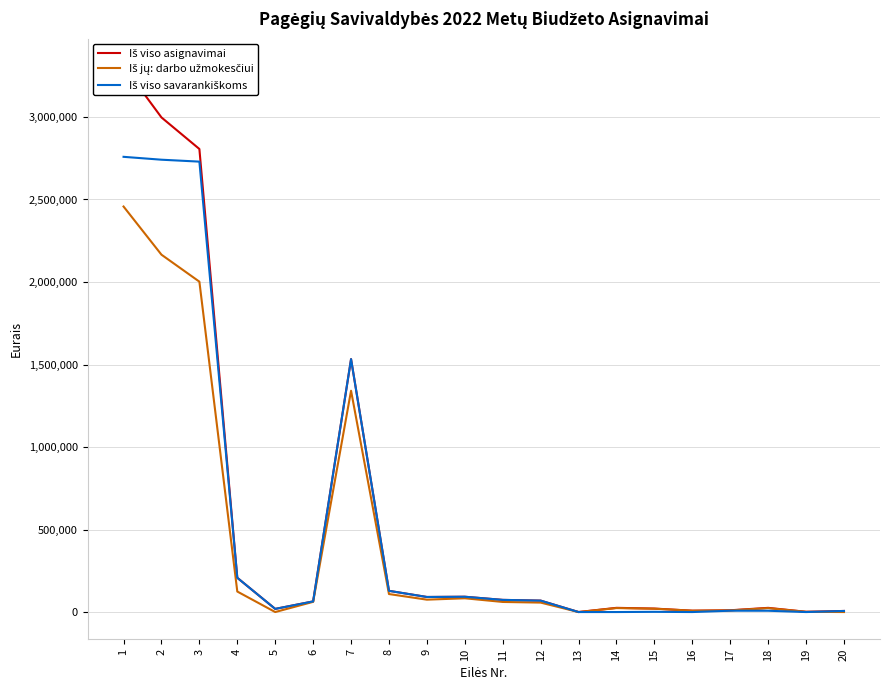

Reading right to left, extract all data points from this chart.

Iš viso asignavimai: 20=6590	19=1500	18=25393	17=10705	16=8200	15=21083	14=25467	13=100	12=69298	11=73712	10=92752	9=91290	8=128552	7=1532524	6=64459	5=19100	4=207539	3=2805999	2=2997227	1=3308806
Iš jų: darbo užmokesčiui: 20=0	19=1479	18=23601	17=9824	16=8083	15=20262	14=24068	13=0	12=57279	11=61173	10=83444	9=75042	8=109080	7=1341166	6=61849	5=0	4=124323	3=2002053	2=2165504	1=2457357
Iš viso savarankiškoms: 20=6590	19=0	18=7893	17=8105	16=0	15=1283	14=0	13=0	12=69298	11=73712	10=92752	9=91290	8=128552	7=1532524	6=64459	5=19100	4=207539	3=2729432	2=2741060	1=2758539